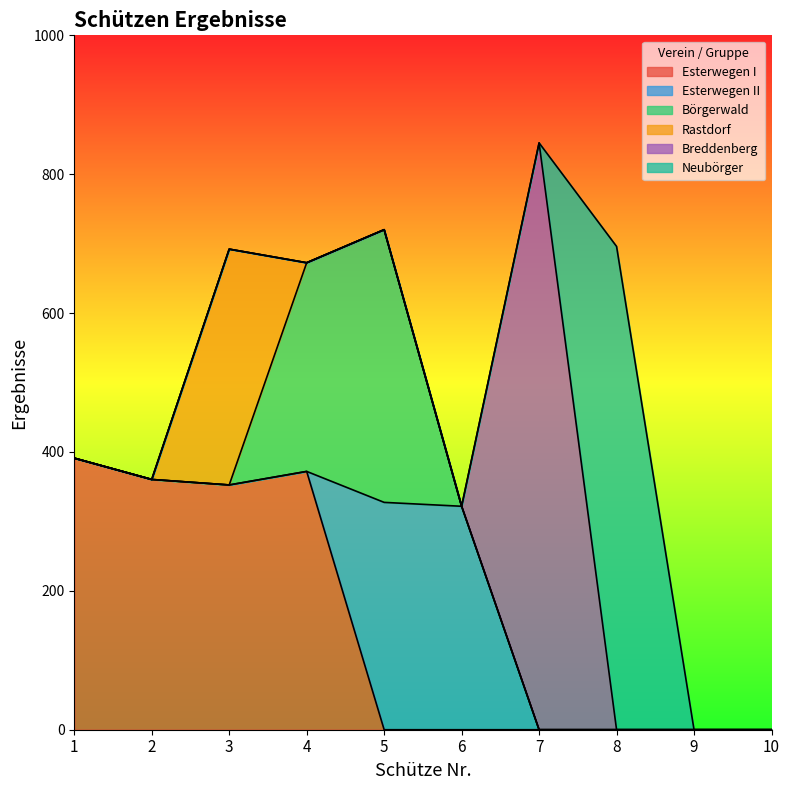

At how many categories does at least one series exceed 201?

8